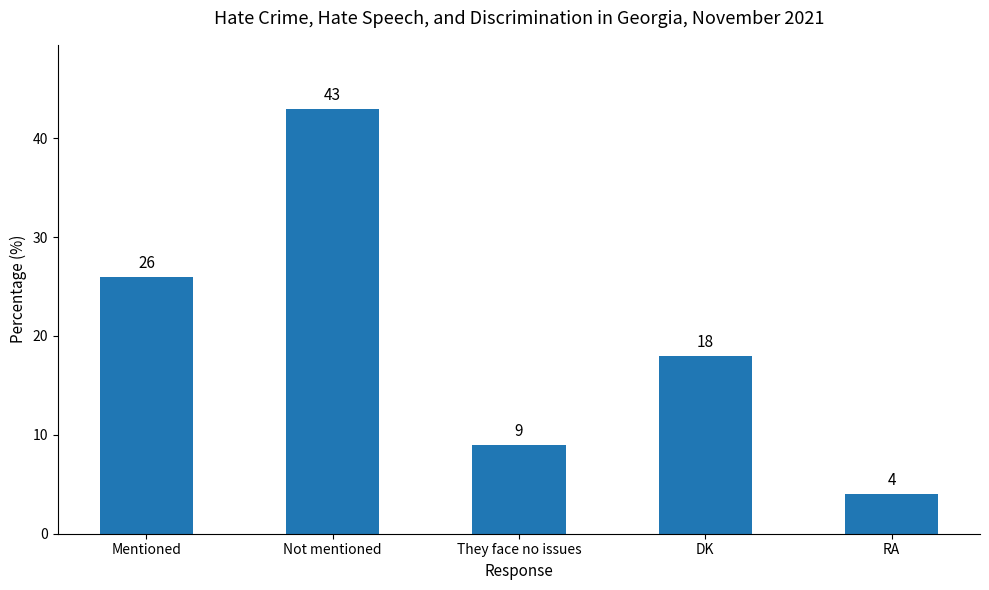

Which label corresponds to the largest value in the chart?

Not mentioned